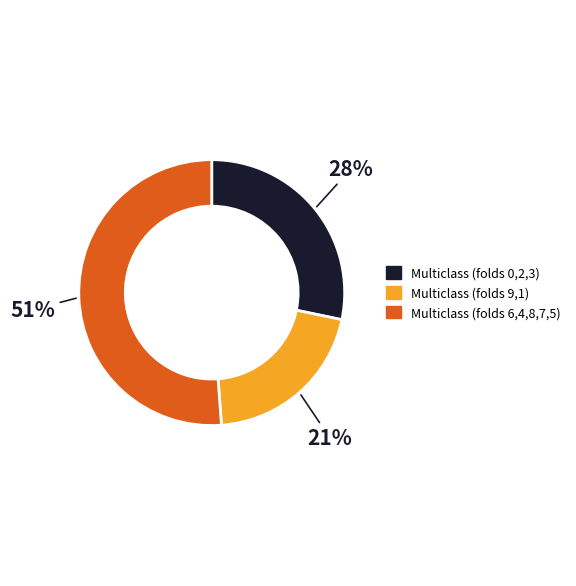

Is there a majority slice in this chart?

Yes